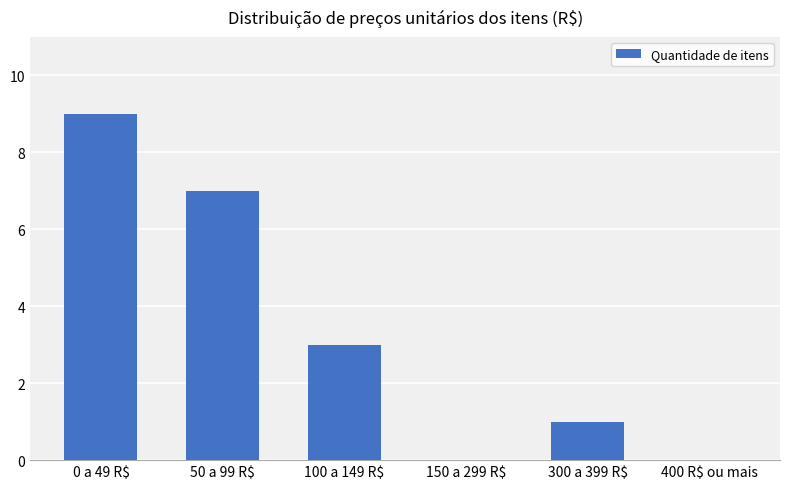

What is the greatest value displayed?

9